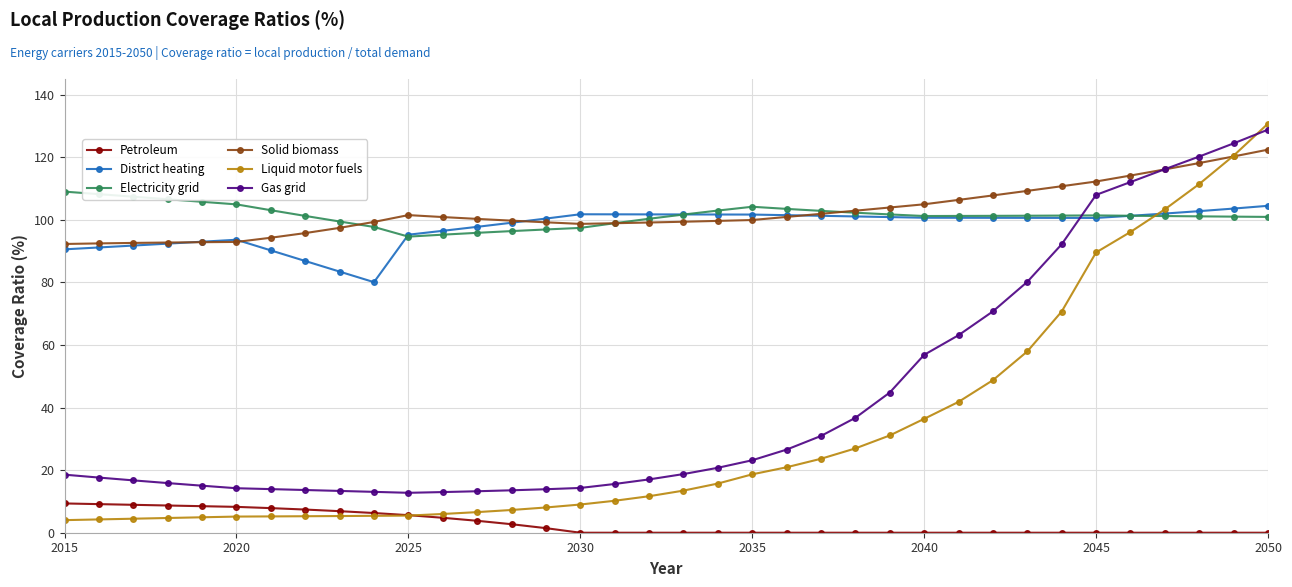

Which series has the largest range (max minus min)?

Liquid motor fuels